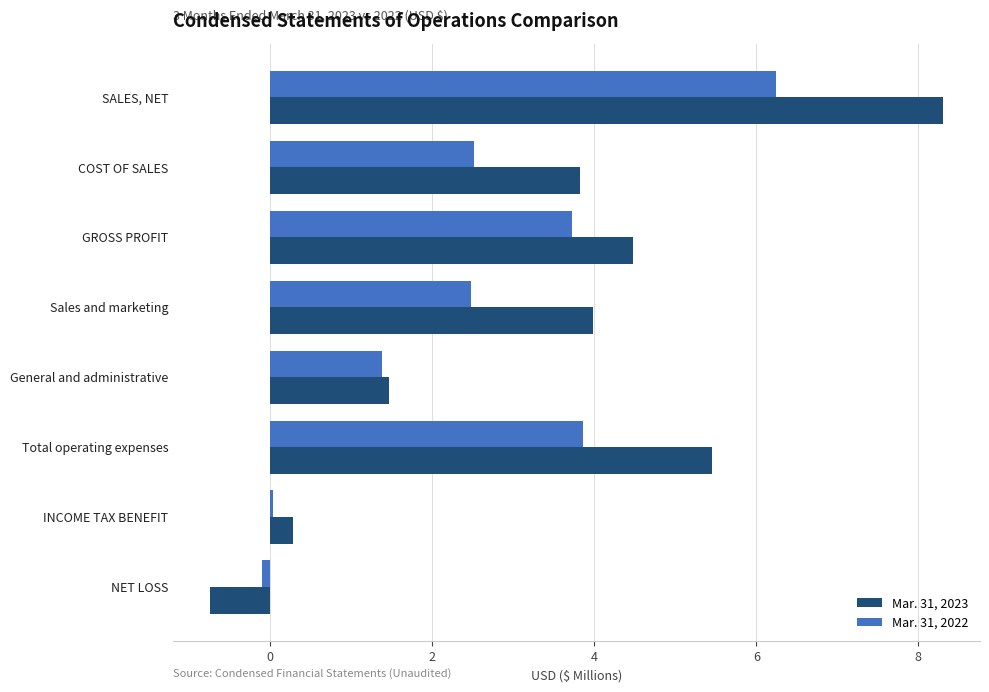

How many categories are shown in the chart?

8